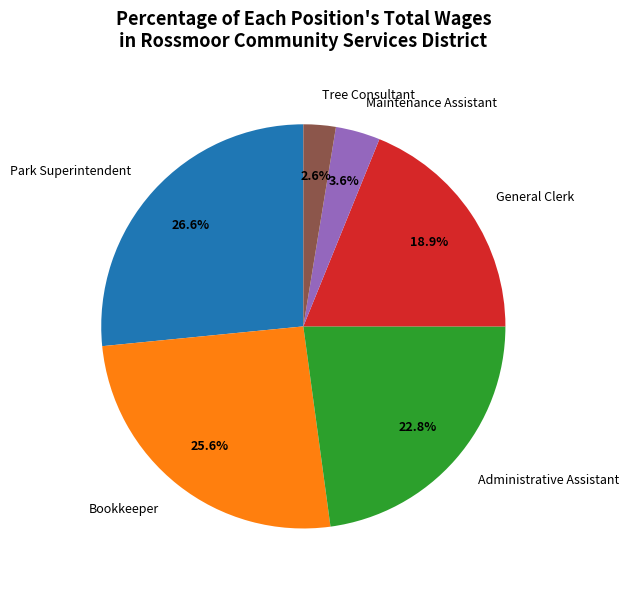

True or false: Maintenance Assistant accounts for 4% of the total.

True